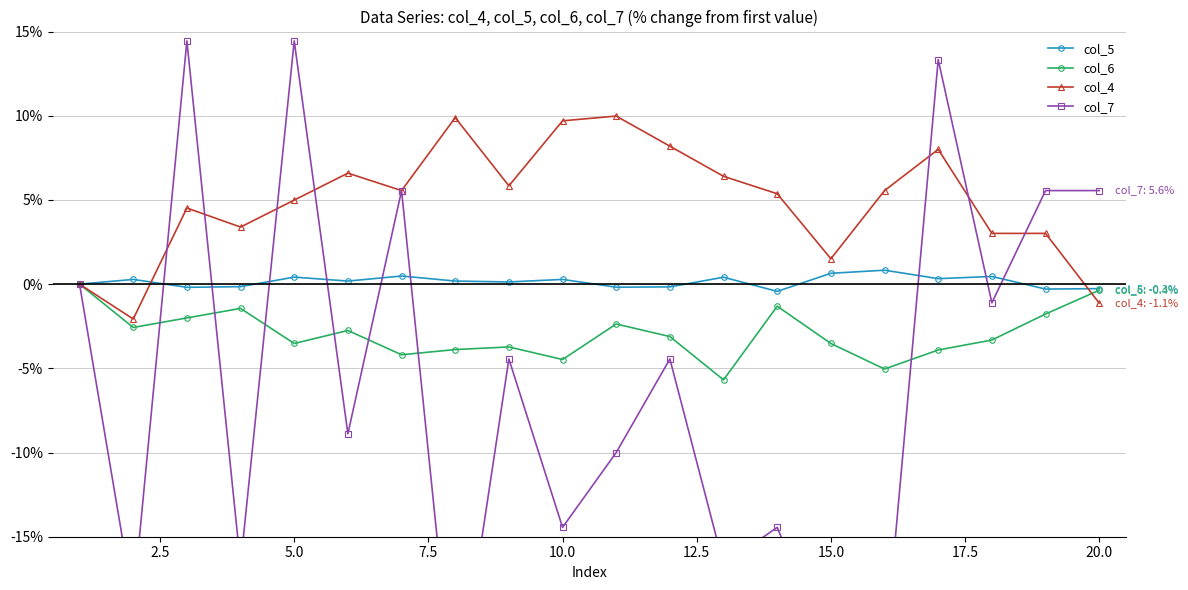

The col_6 series shows -0.4 at 20.0. True or false?

True